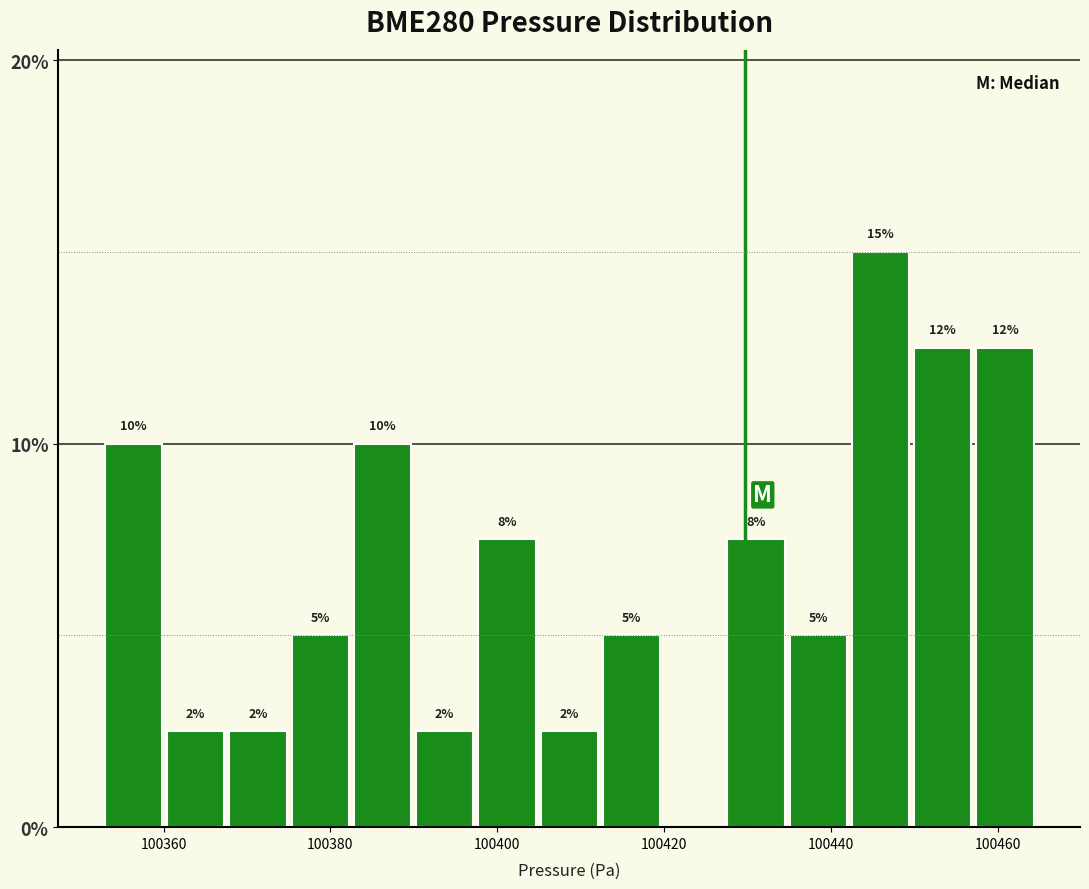

Read against the x-axis, roughly where is the centre of the tallest bar?

100446